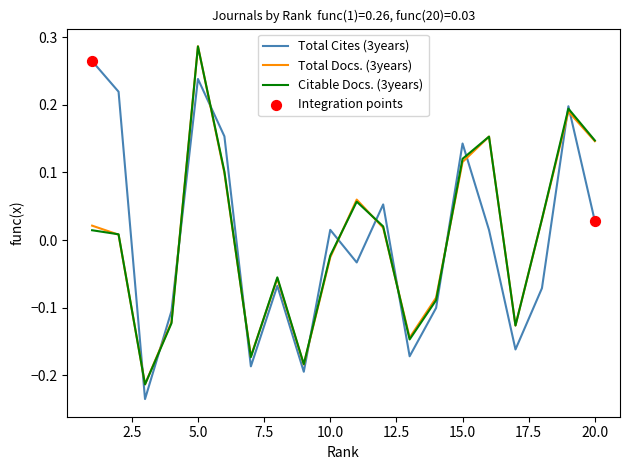

True or false: Total Cites (3years) and Total Docs. (3years) intersect in this chart.

True